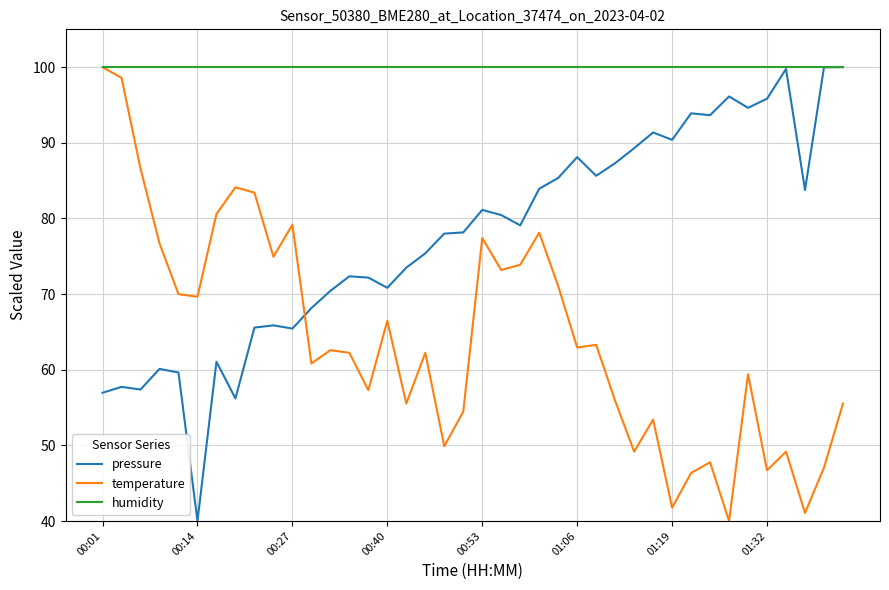

What is the minimum value shown in the chart?

40.0